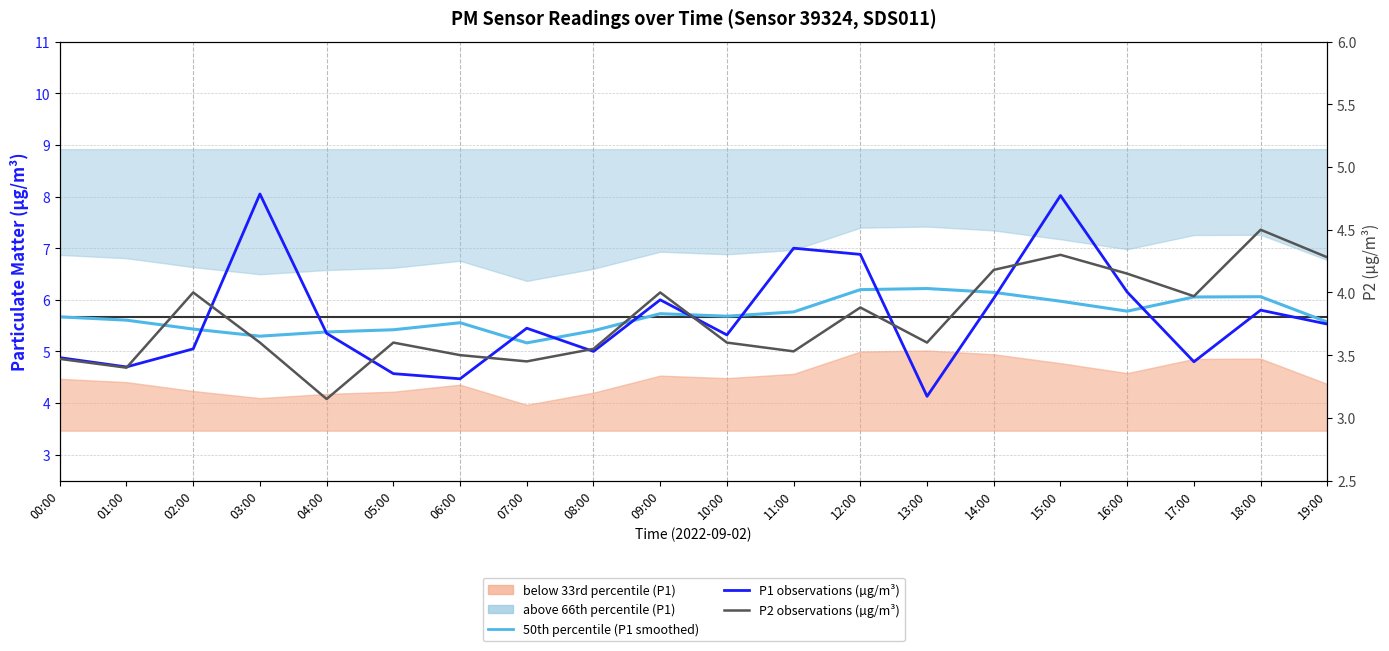

Which series has the largest total across all categories?

50th percentile (P1 smoothed)